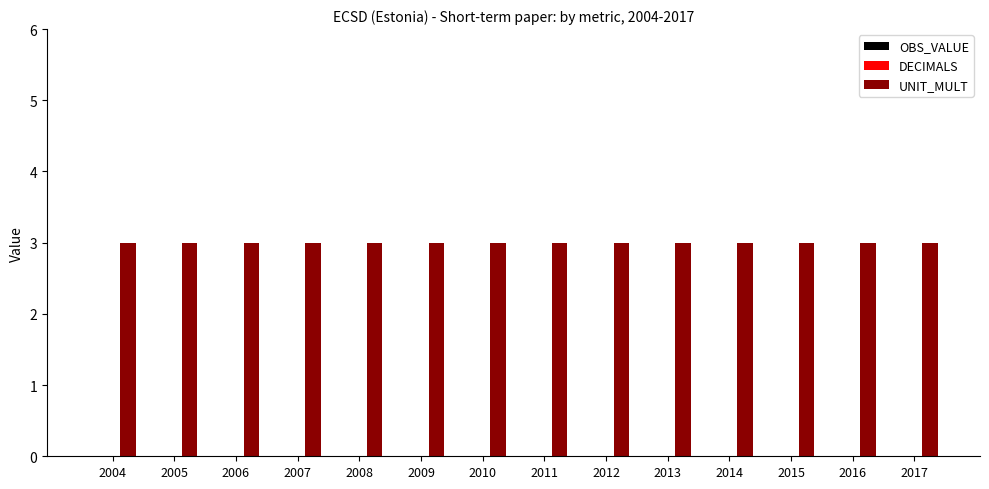

Reading right to left, list all the values displayed in this chart.

OBS_VALUE: 2017=0	2016=0	2015=0	2014=0	2013=0	2012=0	2011=0	2010=0	2009=0	2008=0	2007=0	2006=0	2005=0	2004=0
DECIMALS: 2017=0	2016=0	2015=0	2014=0	2013=0	2012=0	2011=0	2010=0	2009=0	2008=0	2007=0	2006=0	2005=0	2004=0
UNIT_MULT: 2017=3	2016=3	2015=3	2014=3	2013=3	2012=3	2011=3	2010=3	2009=3	2008=3	2007=3	2006=3	2005=3	2004=3